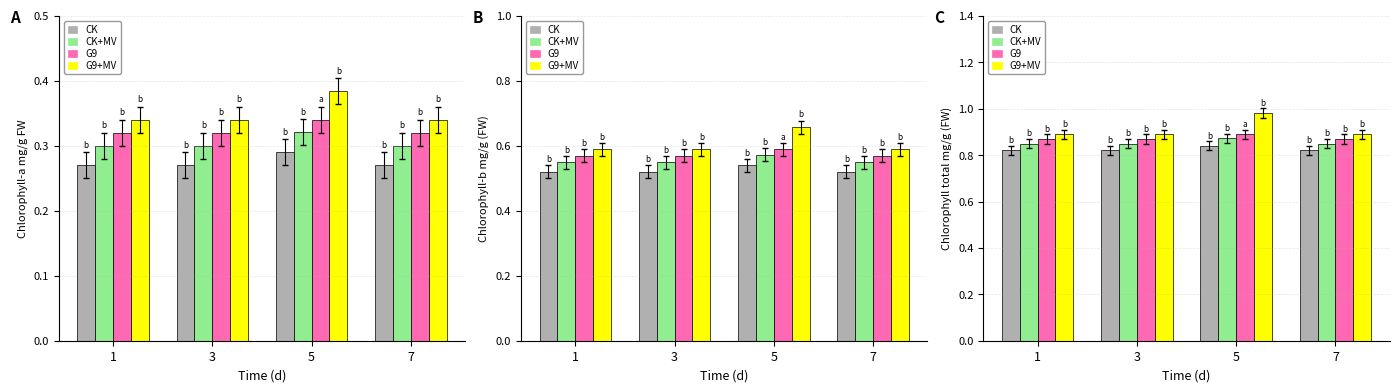

What is the average value of the CK series?

0.8